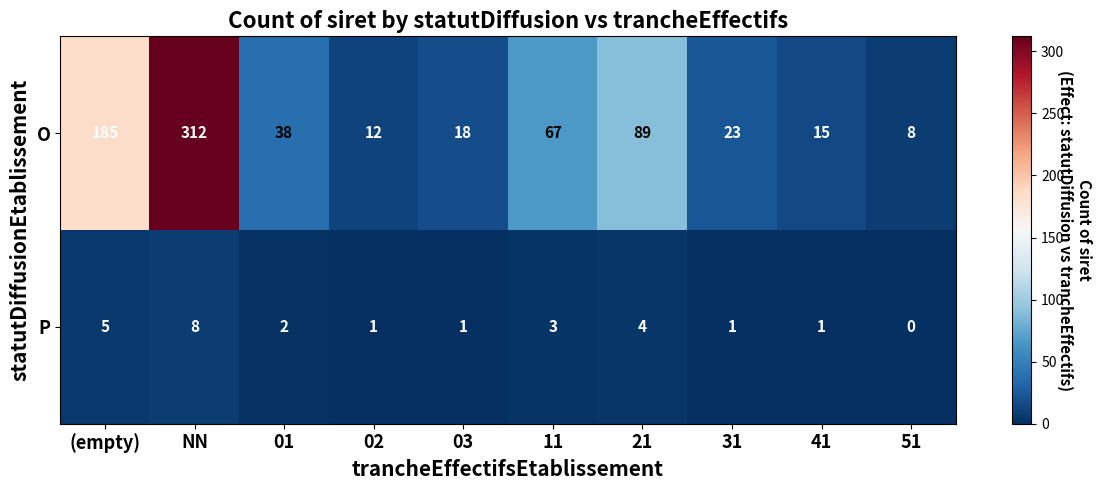

What is the total value across all series at 41?

16